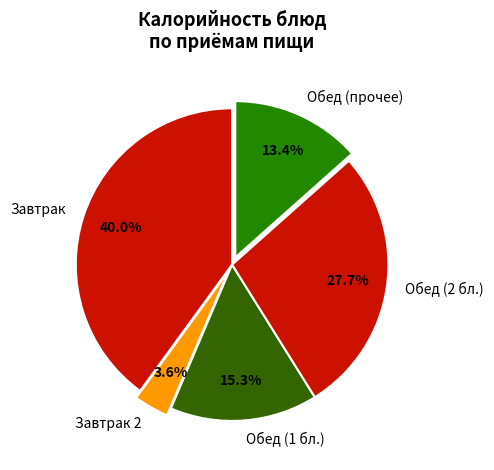

Approximately how many times larger is the value at Обед (1 бл.) compared to Обед (прочее)?

1.1